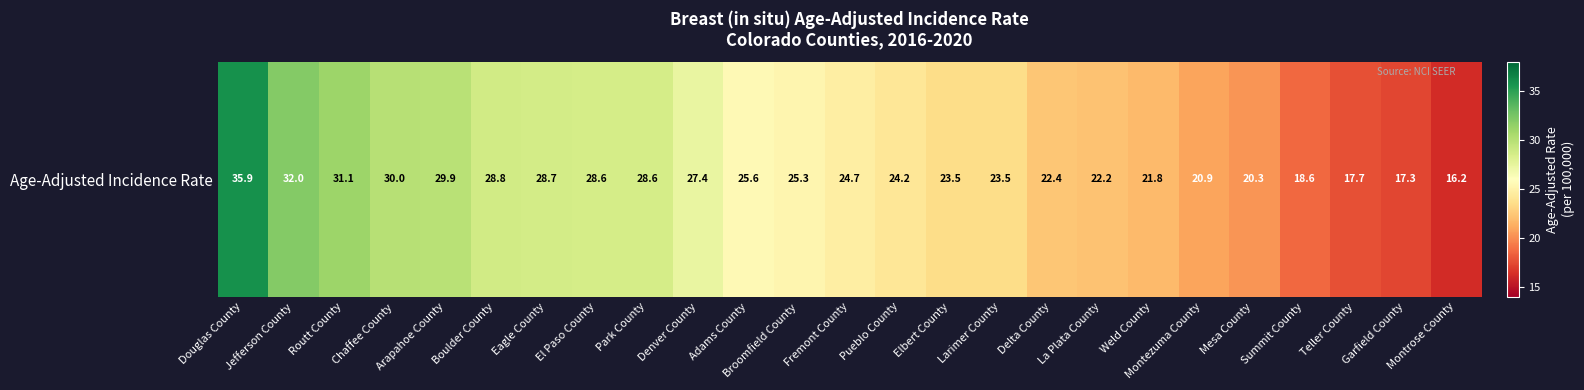

Is it true that the value at Larimer County is 30.6?

False